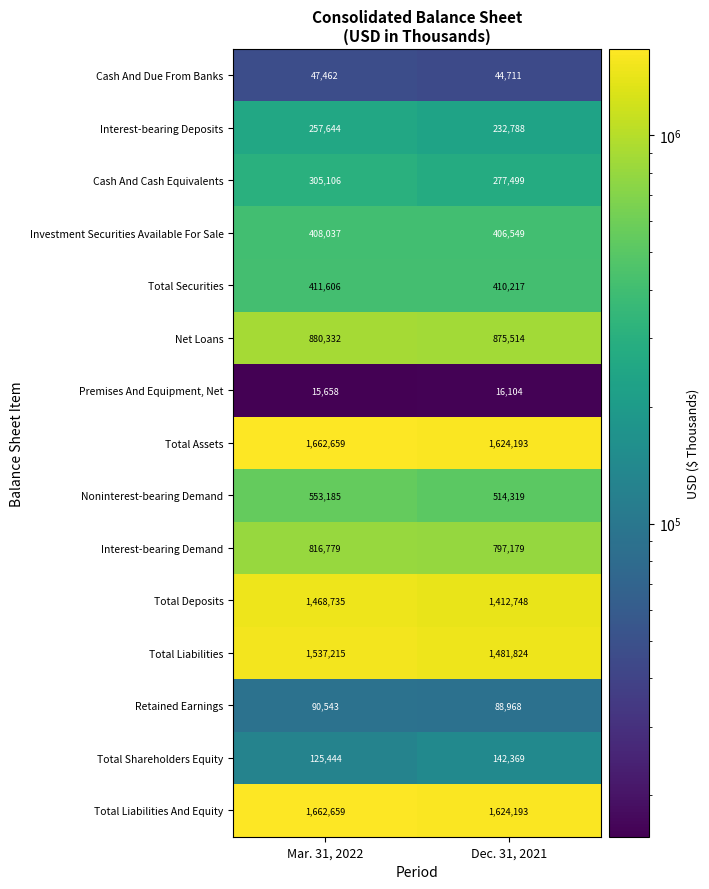

True or false: Total Shareholders Equity has a value of 142369 at Dec. 31, 2021.

True